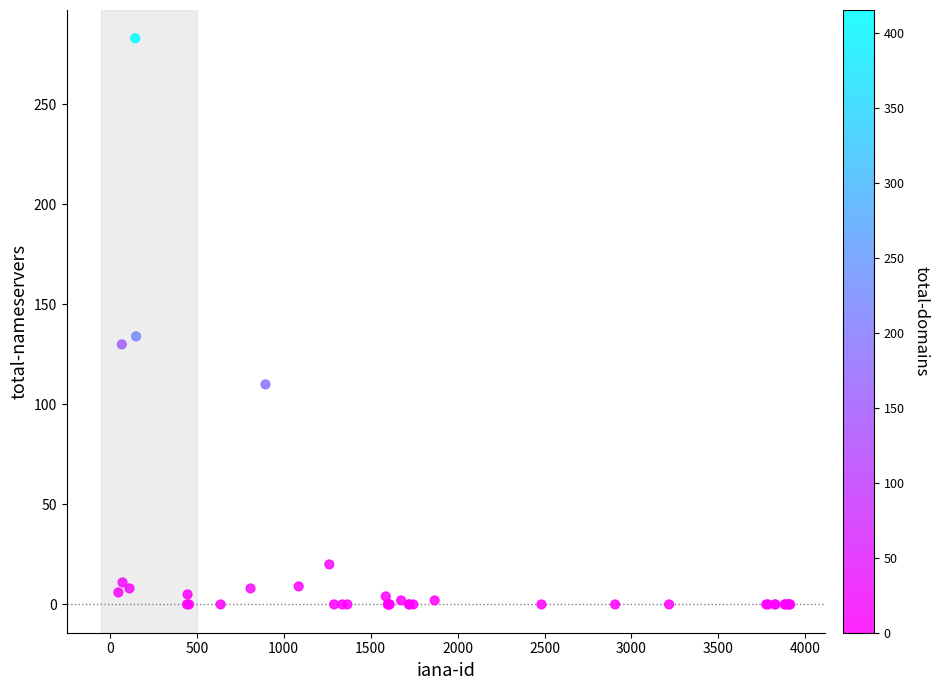

What Y value in the scatter plot is closest to 141?

134